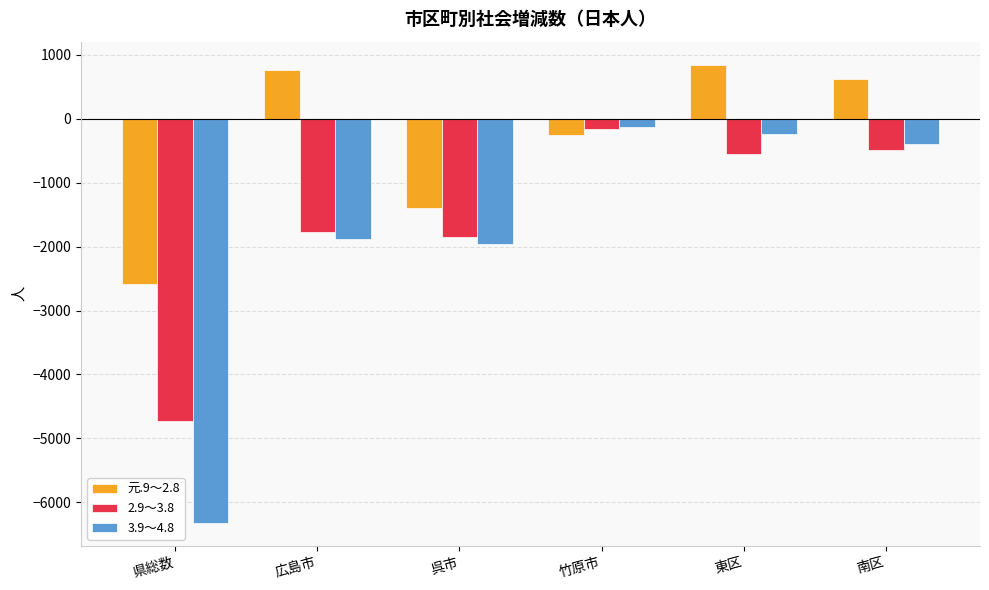

How many negative values does the 元.9～2.8 series have?

3